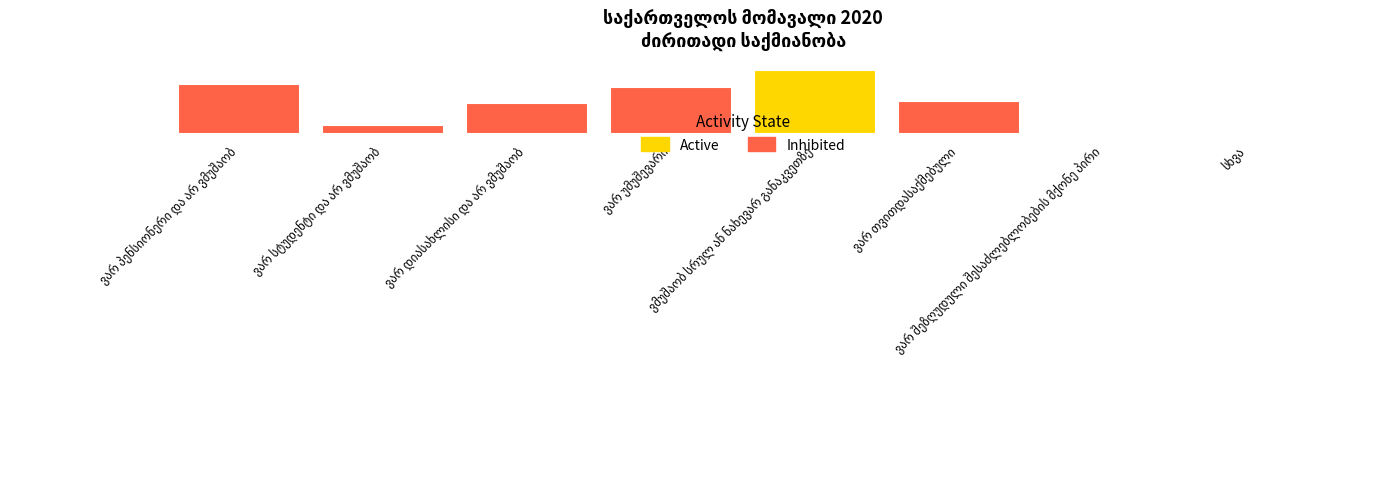

Are the bars horizontal?

No